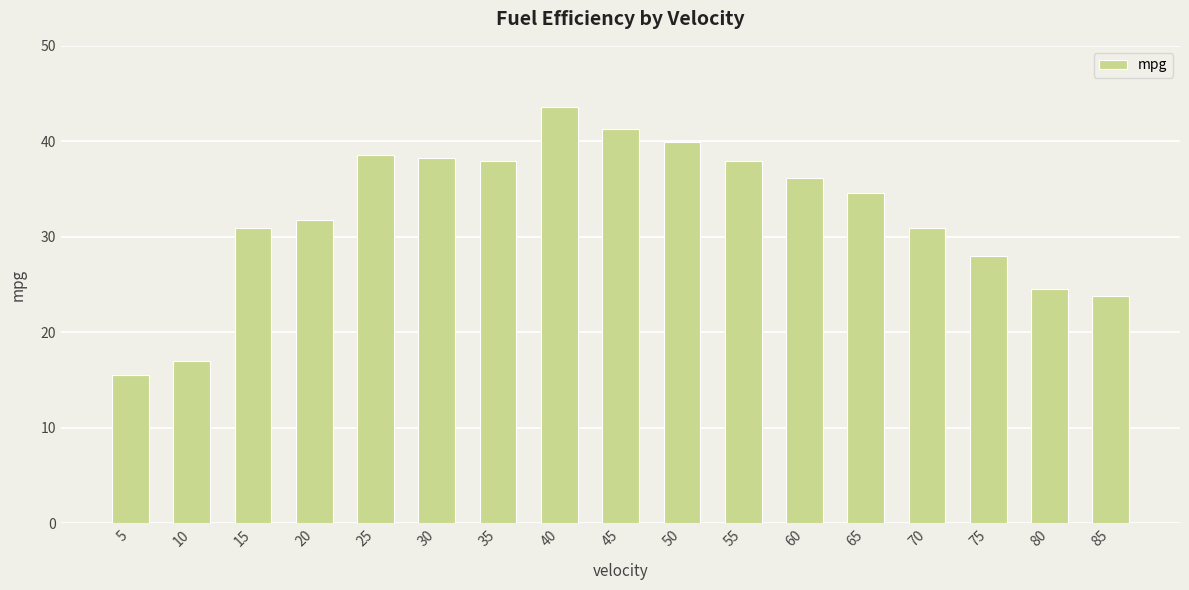

The value at 15 is 30.9. True or false?

True